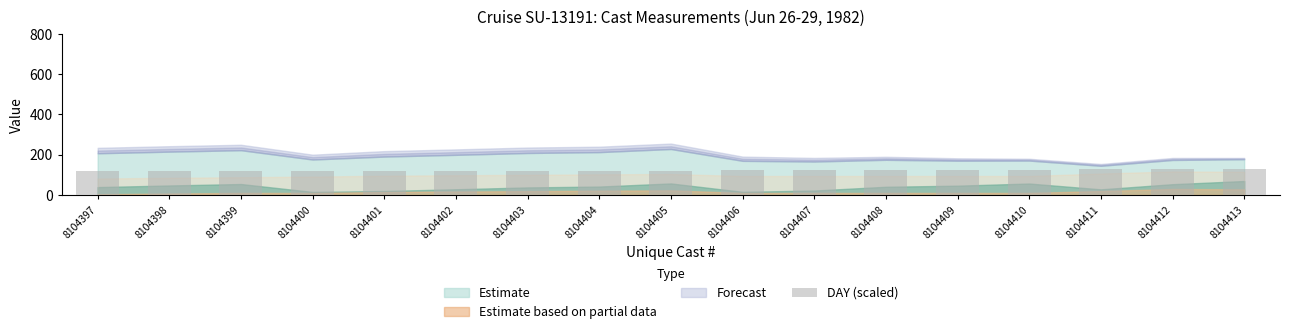

Reading right to left, what are all the values shown in this chart?

8104413=130.5	8104412=130.5	8104411=130.5	8104410=126.0	8104409=126.0	8104408=126.0	8104407=126.0	8104406=126.0	8104405=121.5	8104404=121.5	8104403=121.5	8104402=121.5	8104401=121.5	8104400=121.5	8104399=117.0	8104398=117.0	8104397=117.0